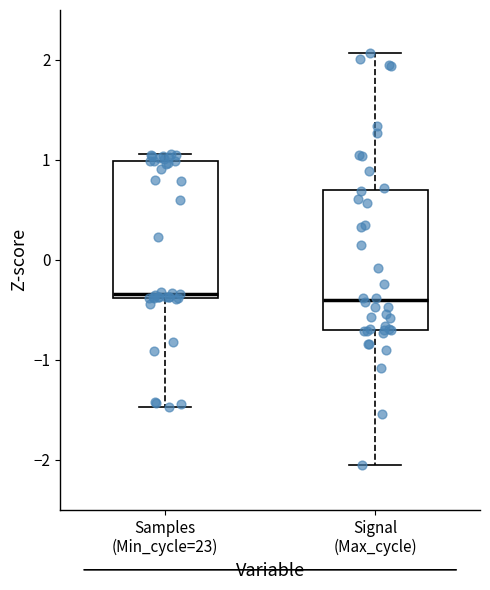

Reading left to right, read every box against the y-axis: the position of its median line, the range the box covers, and the ends of its whiskers. The values are not printed on the chart, so give them approximately, as read against the axis.

Samples (Min_cycle=23): median -0.3, box -0.4 to 1.0, whiskers -1.5 to 1.1
Signal (Max_cycle): median -0.4, box -0.7 to 0.7, whiskers -2.0 to 2.1